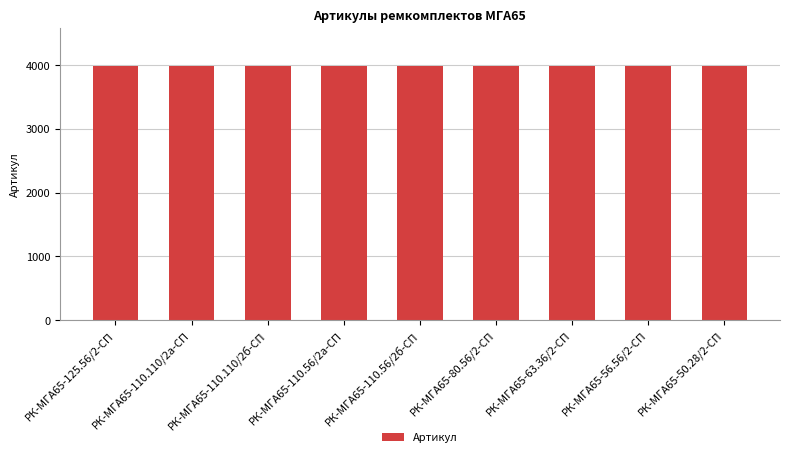

What is the change in value from РК-МГА65-110.56/2б-СП to РК-МГА65-56.56/2-СП?

+3